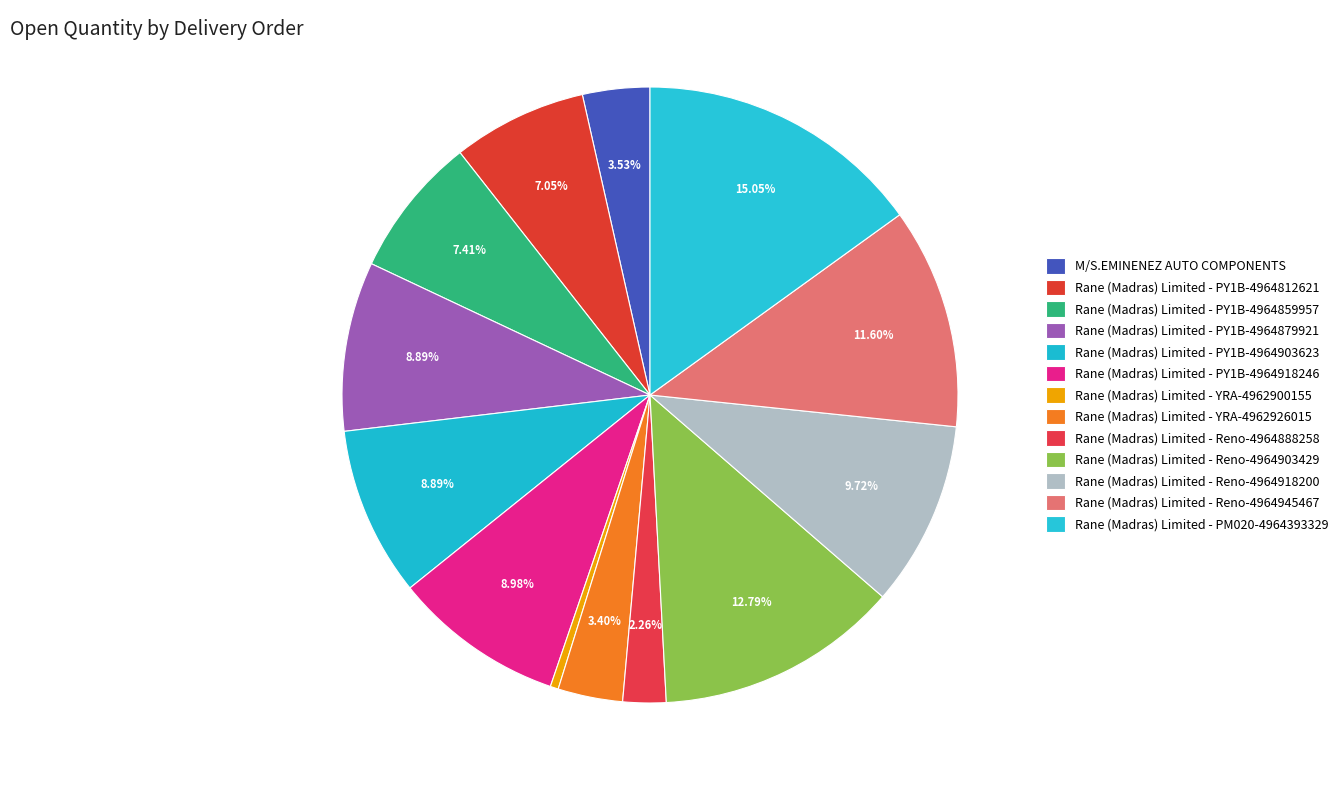

To the nearest percent, what portion does Rane (Madras) Limited - Reno-4964945467 represent?

12%